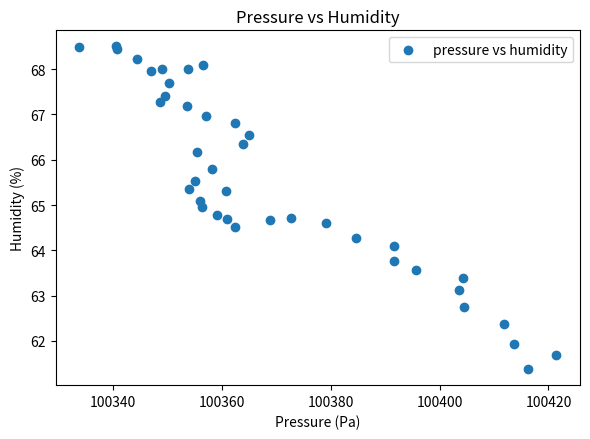

What Y value in the scatter plot is closest to 64?

64.1